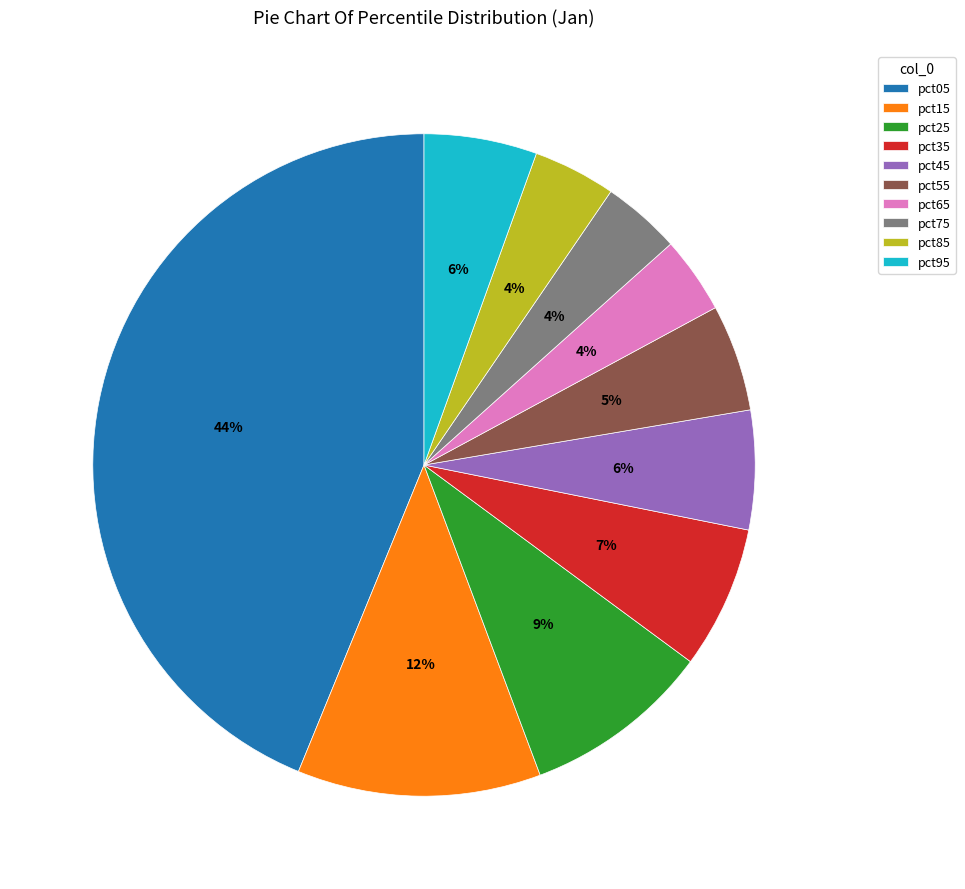

Do pct75 and pct45 together represent more than half of the pie?

No